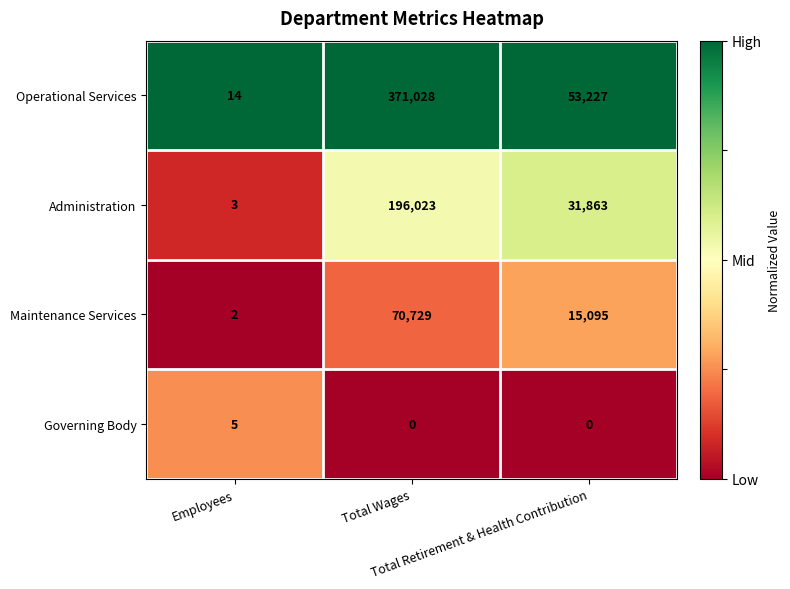

What is the maximum value shown in the chart?

371028